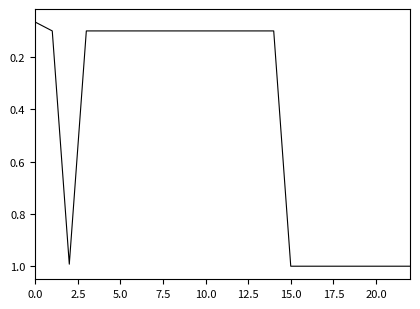

What is the maximum value shown in the chart?

1.0